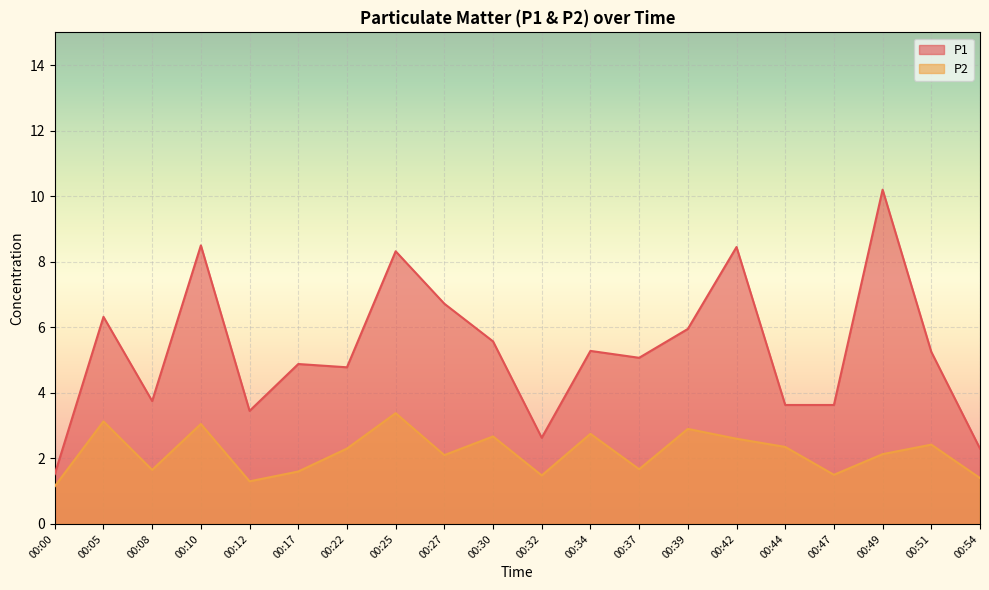

List the series in order of their peak value, highest first.

P1, P2